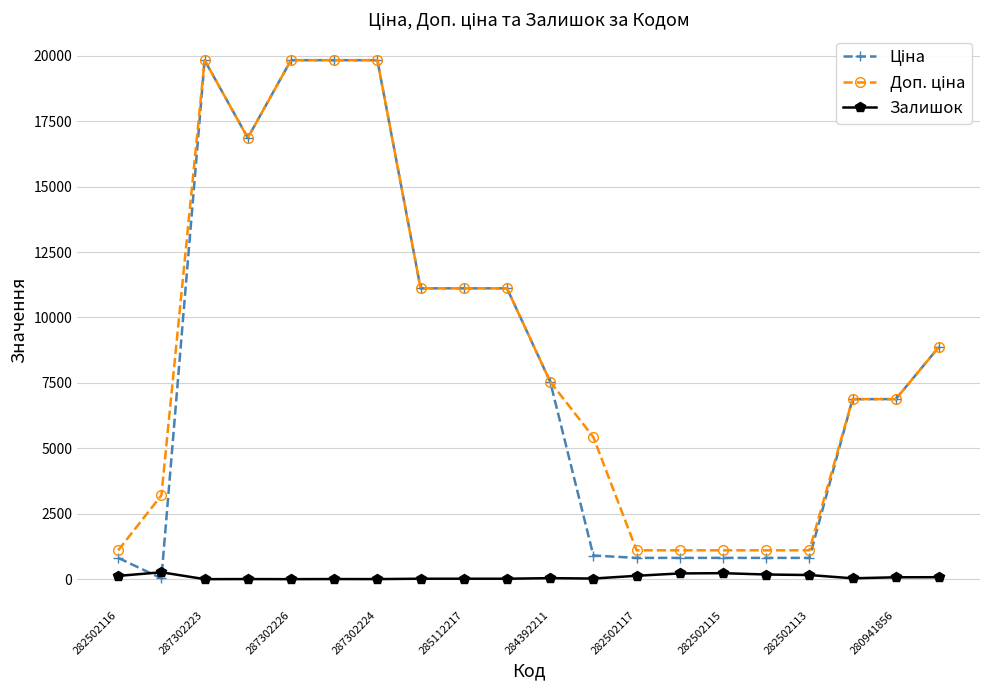

What is the greatest value displayed?

19831.1